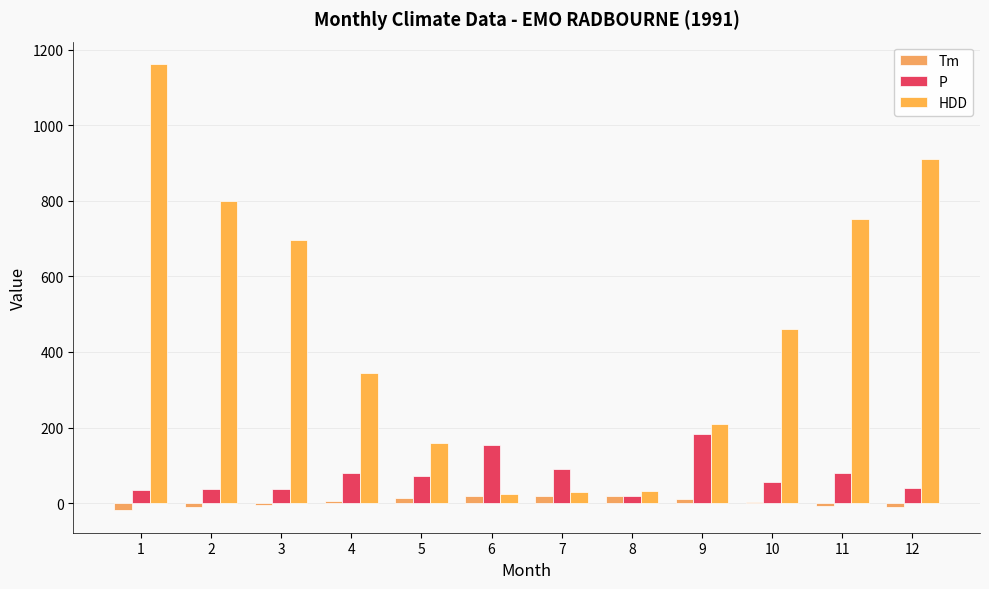

What is the highest value of the Tm series?

19.1